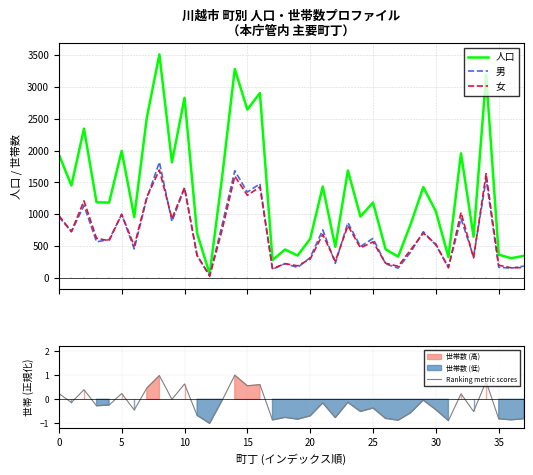

What is the maximum value for 人口?

3515